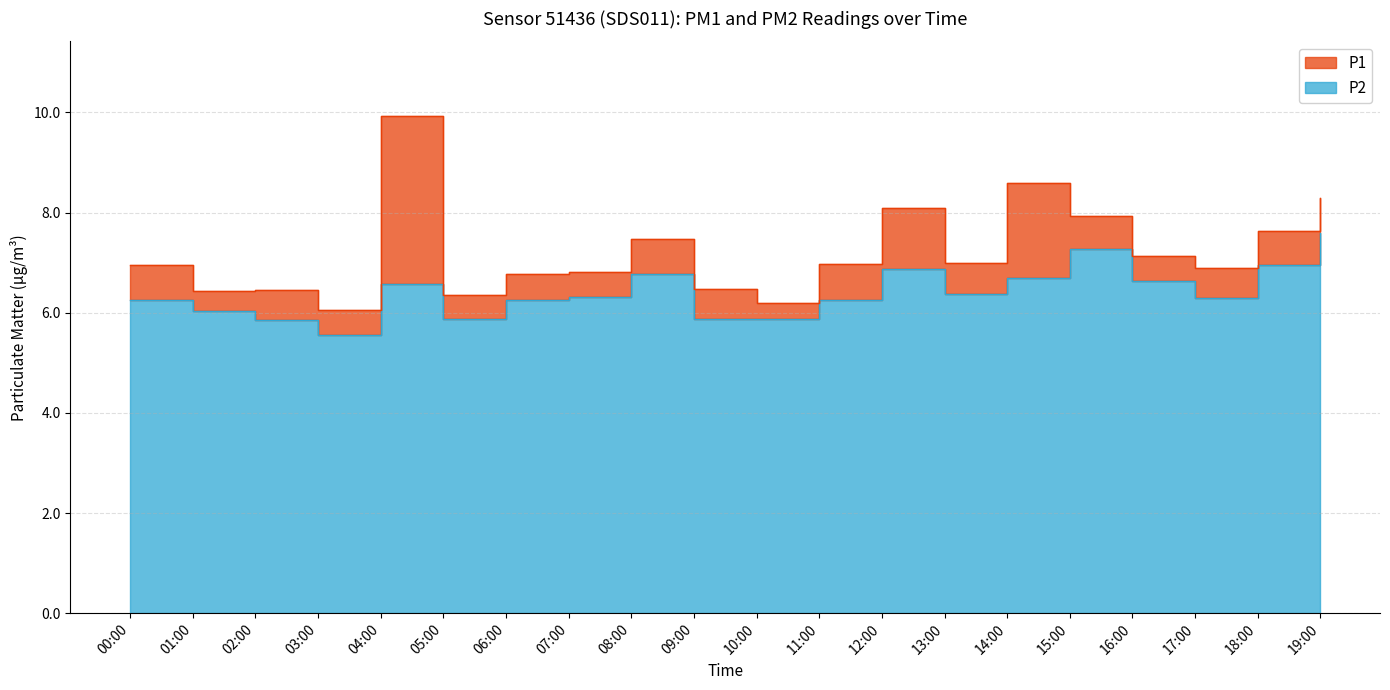

List the series in order of their overall mean, lowest first.

P2, P1